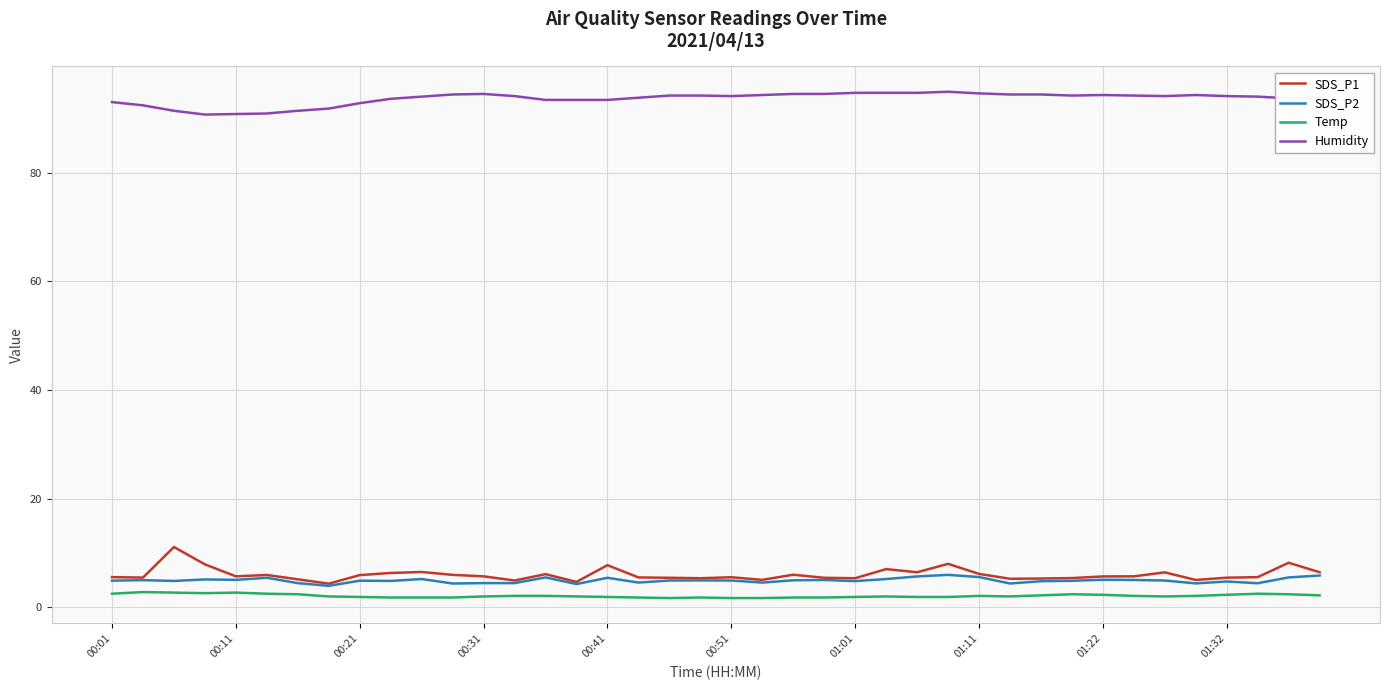

Which series has the largest range (max minus min)?

SDS_P1